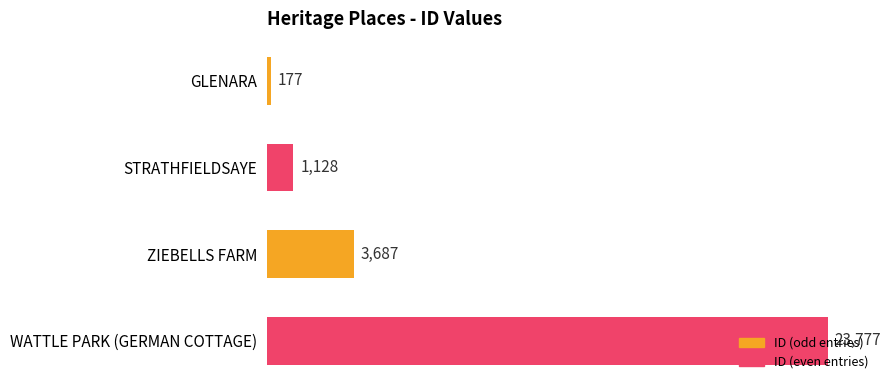

What is the difference between the maximum and minimum values?

23600